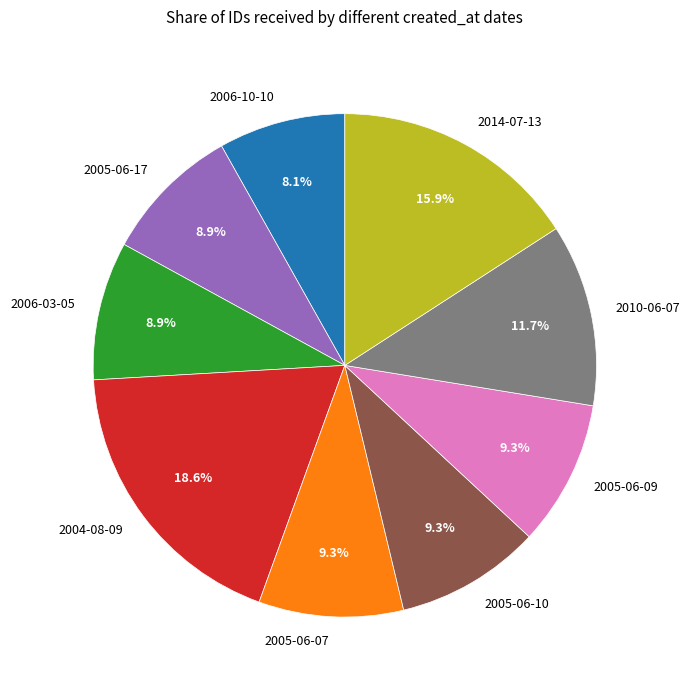

Which has a higher value, 2014-07-13 or 2005-06-07?

2014-07-13